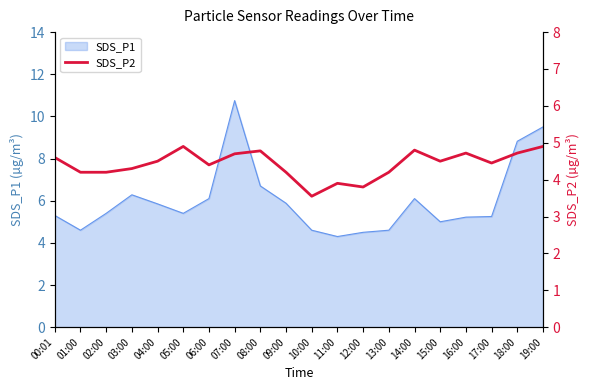

What is the ratio of the value at 12:00 to the value at 00:01?

0.8